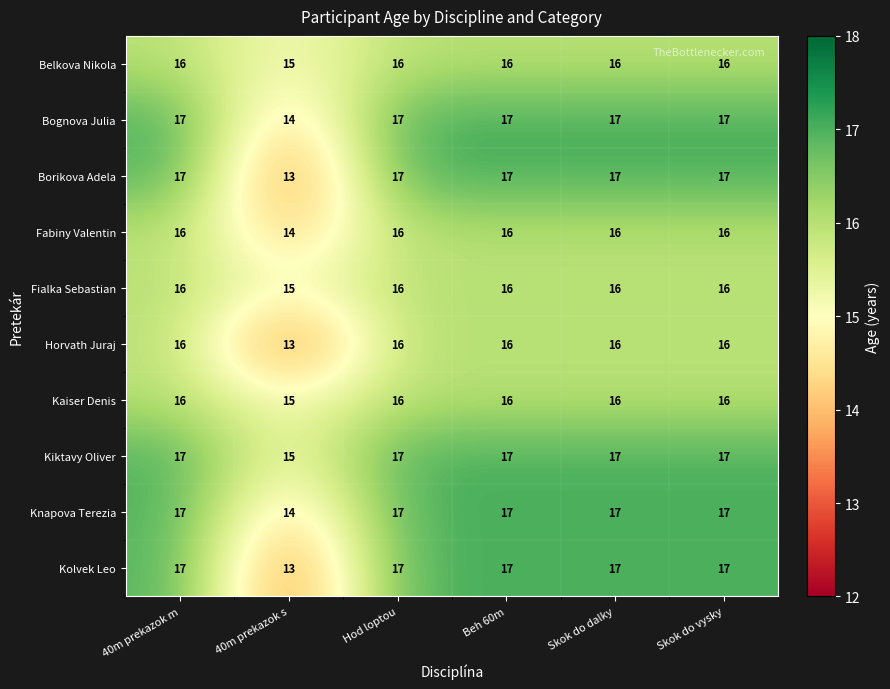

What is the difference between the Knapova Terezia values at Hod loptou and 40m prekazok s?

3